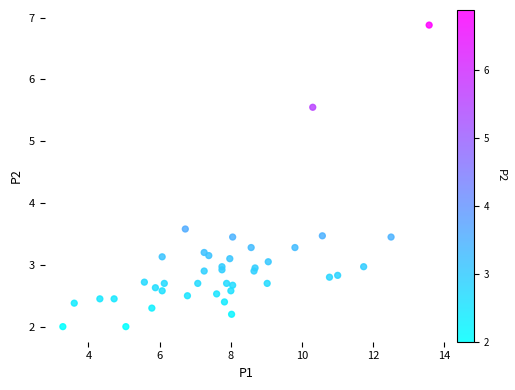

What Y value in the scatter plot is closest to 4?

3.6